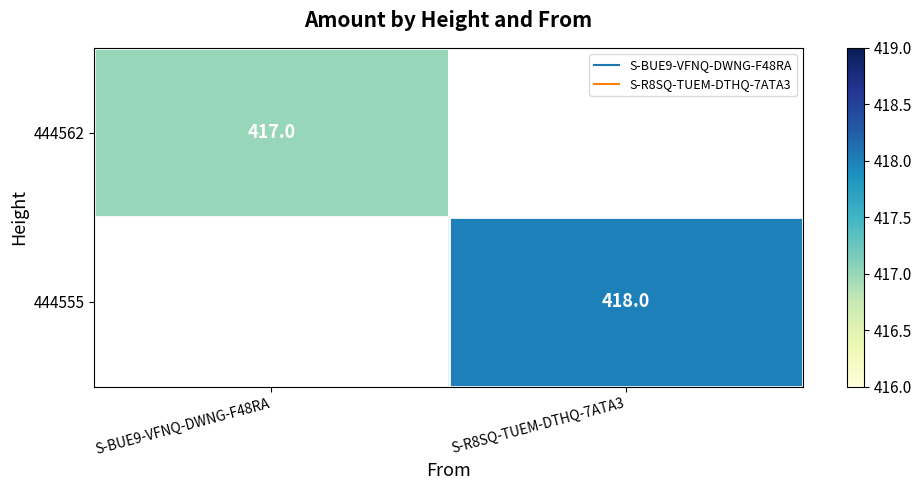

Which label corresponds to the smallest value in the chart?

S-BUE9-VFNQ-DWNG-F48RA